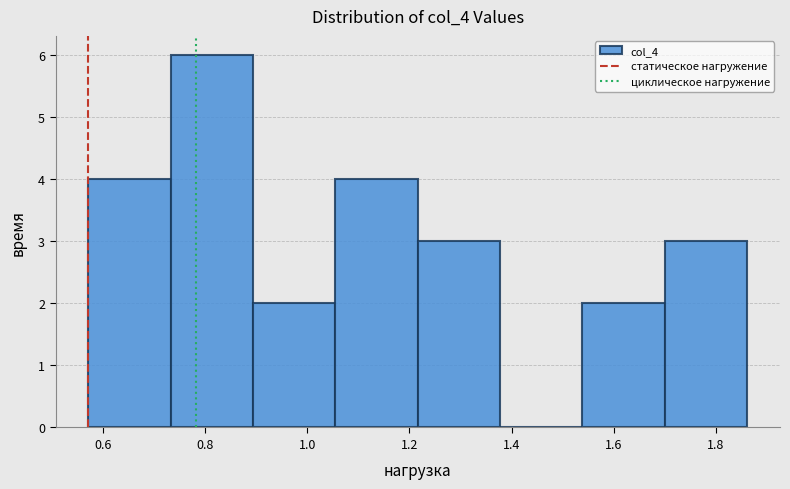

Reading left to right, transcribe this chart: for each bar, give the range it covers on the x-axis and its height. Neither the bar edges nor the heights are printed on the chart, so give them approximately, as read against the axes.

0.58 to 0.74: 4
0.74 to 0.90: 6
0.90 to 1.06: 2
1.06 to 1.22: 4
1.22 to 1.38: 3
1.38 to 1.54: 0
1.54 to 1.70: 2
1.70 to 1.86: 3